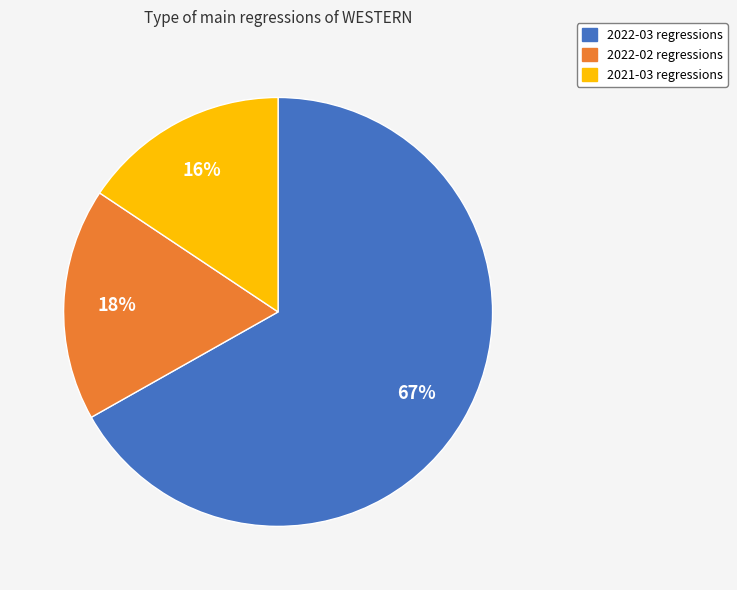

How many segments does this pie chart have?

3